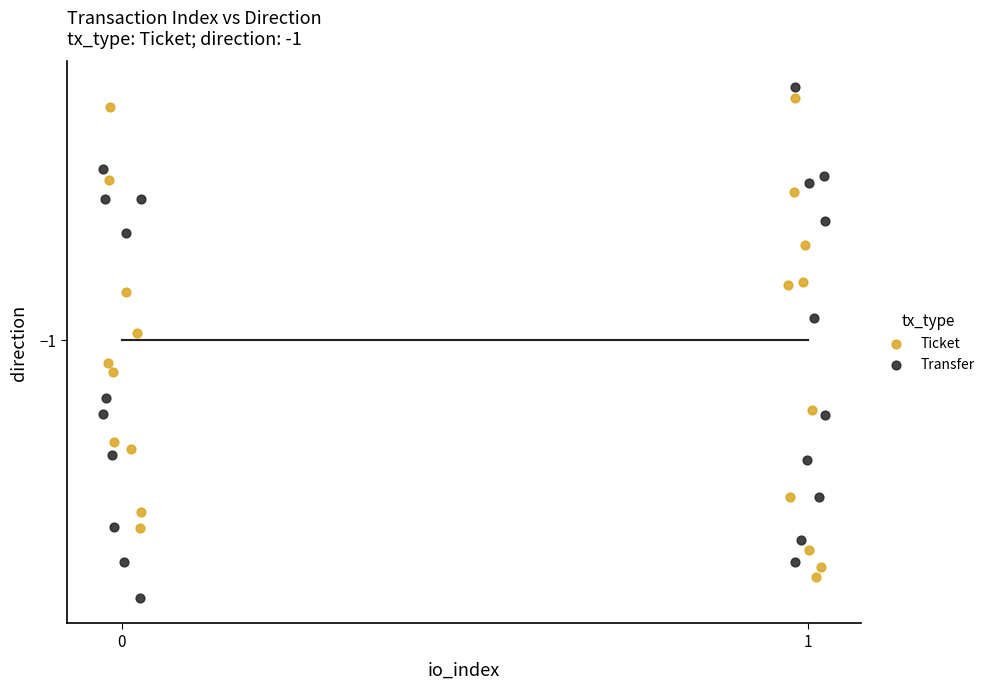

Which series reaches the maximum Y coordinate?

Transfer